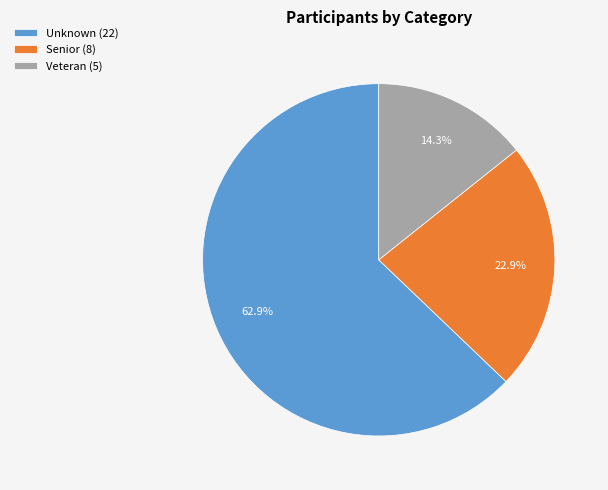

What is the smallest slice in the pie chart?

Veteran (5)